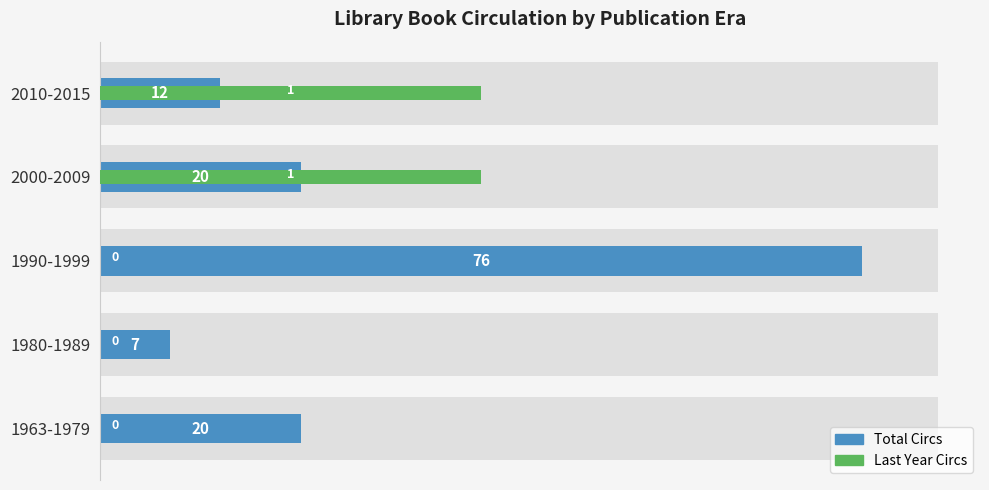

List the series in order of their overall mean, highest first.

Total Circs, Last Year Circs